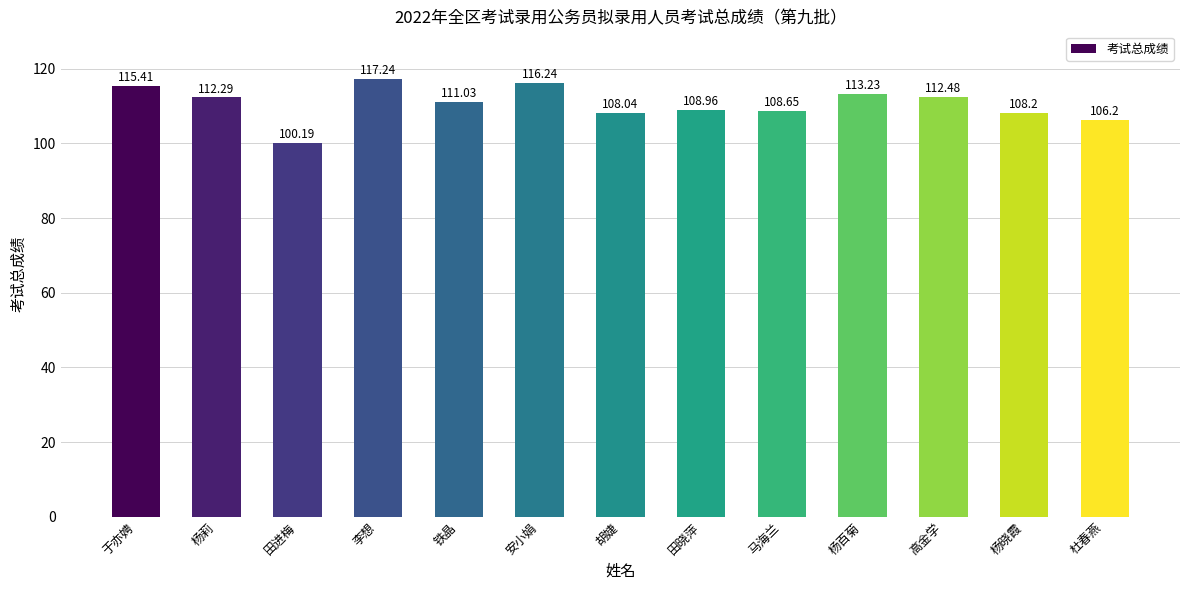

Are the bars horizontal?

No